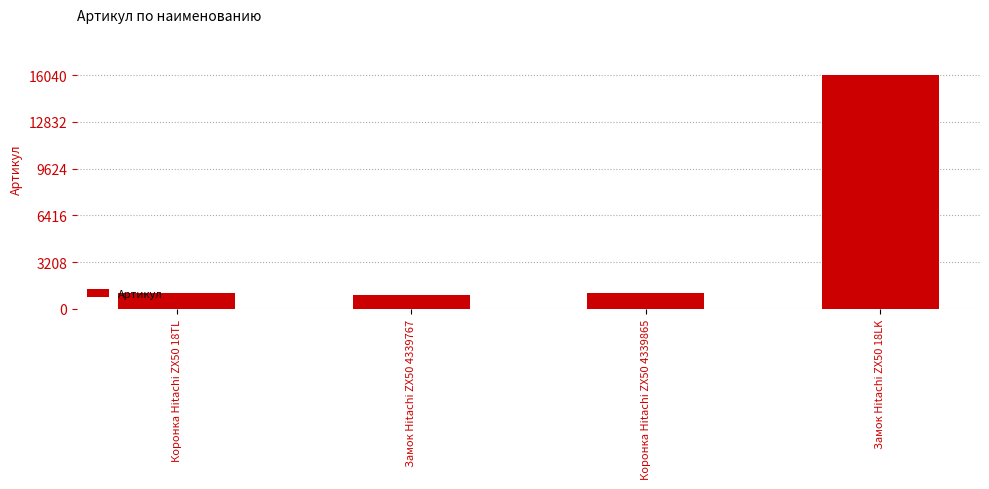

What is the value of the 2nd bar from the left?

926